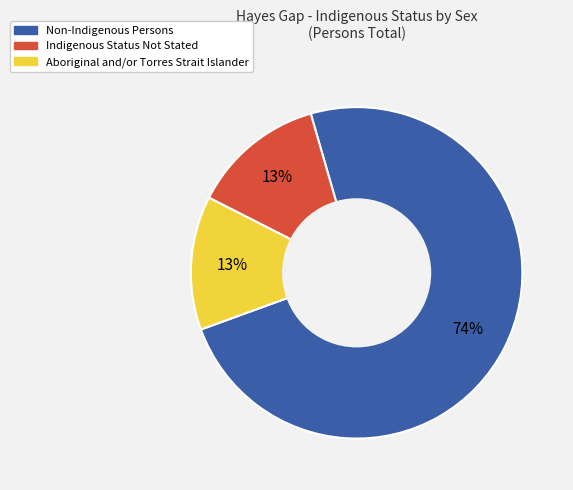

Is there any slice that represents more than half of the pie?

Yes